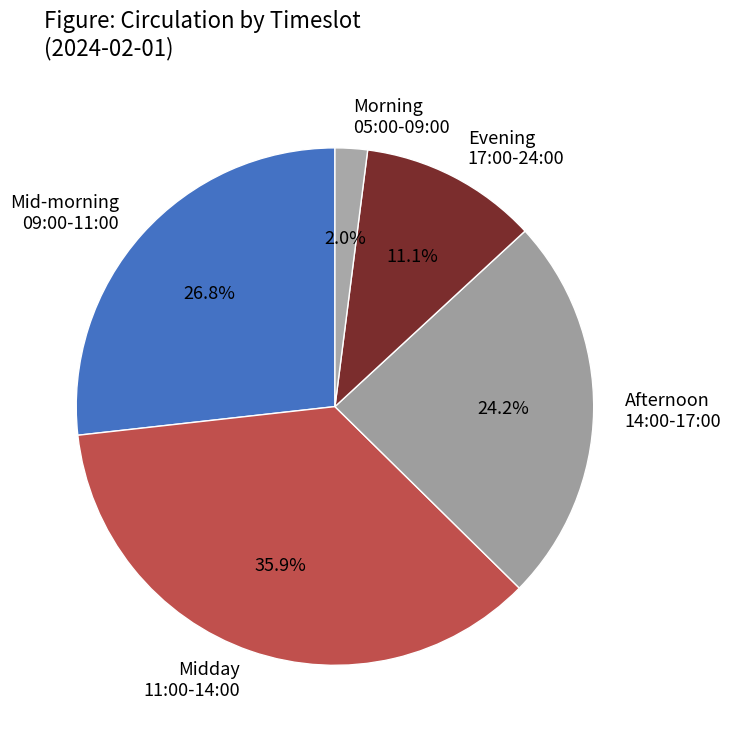

Rank the categories by value from highest to lowest.

Midday 11:00-14:00, Mid-morning 09:00-11:00, Afternoon 14:00-17:00, Evening 17:00-24:00, Morning 05:00-09:00